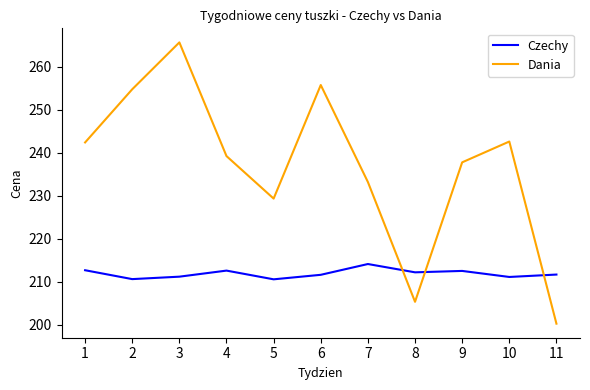

What is the approximate value of Czechy at 8?

212.2